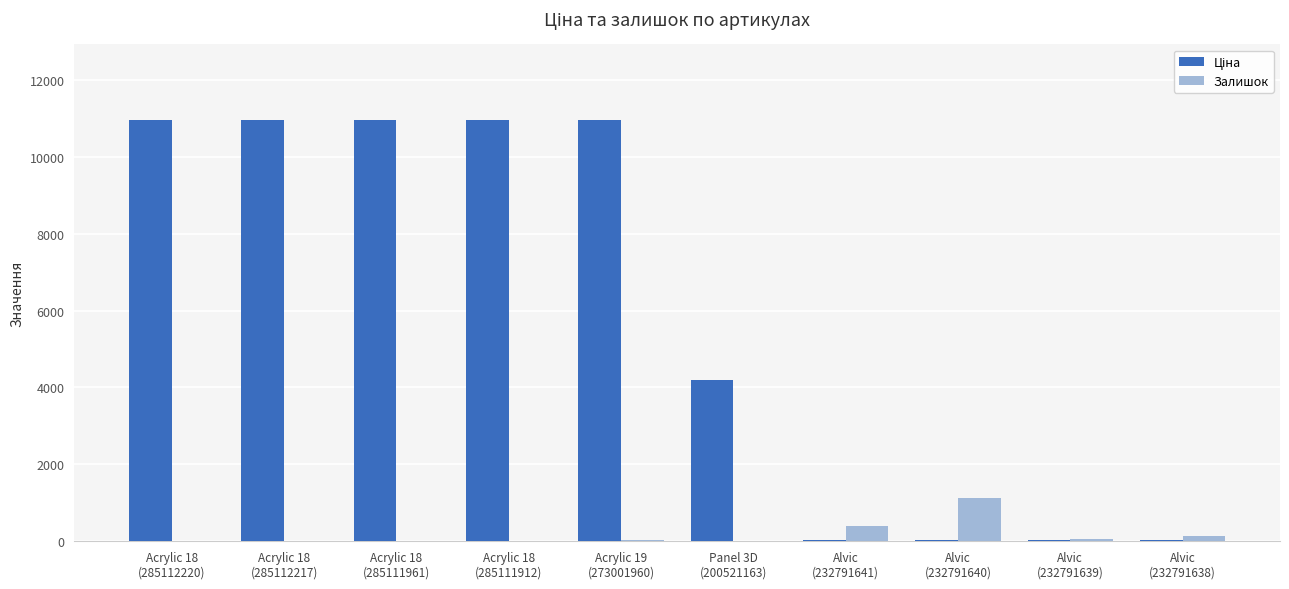

Between Alvic
(232791641) and Alvic
(232791638), which series saw the biggest shift?

Залишок